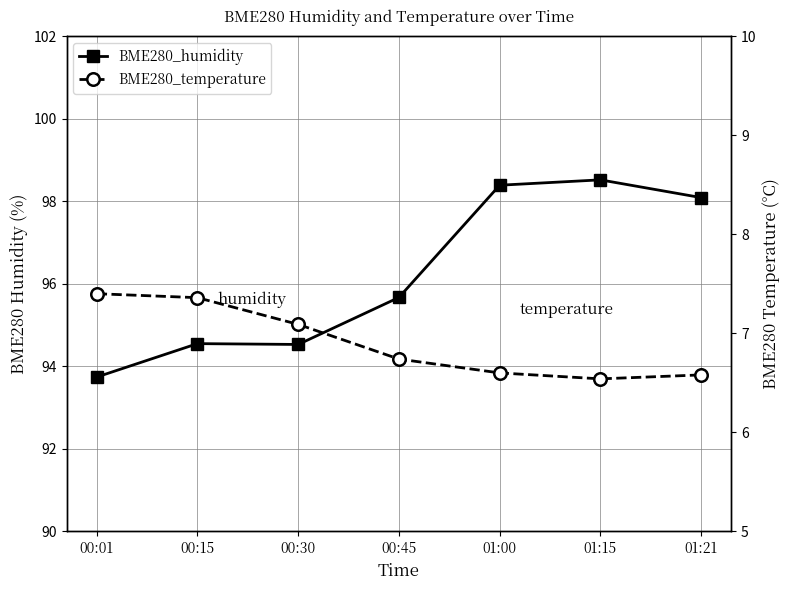

How many lines are shown in the chart?

2